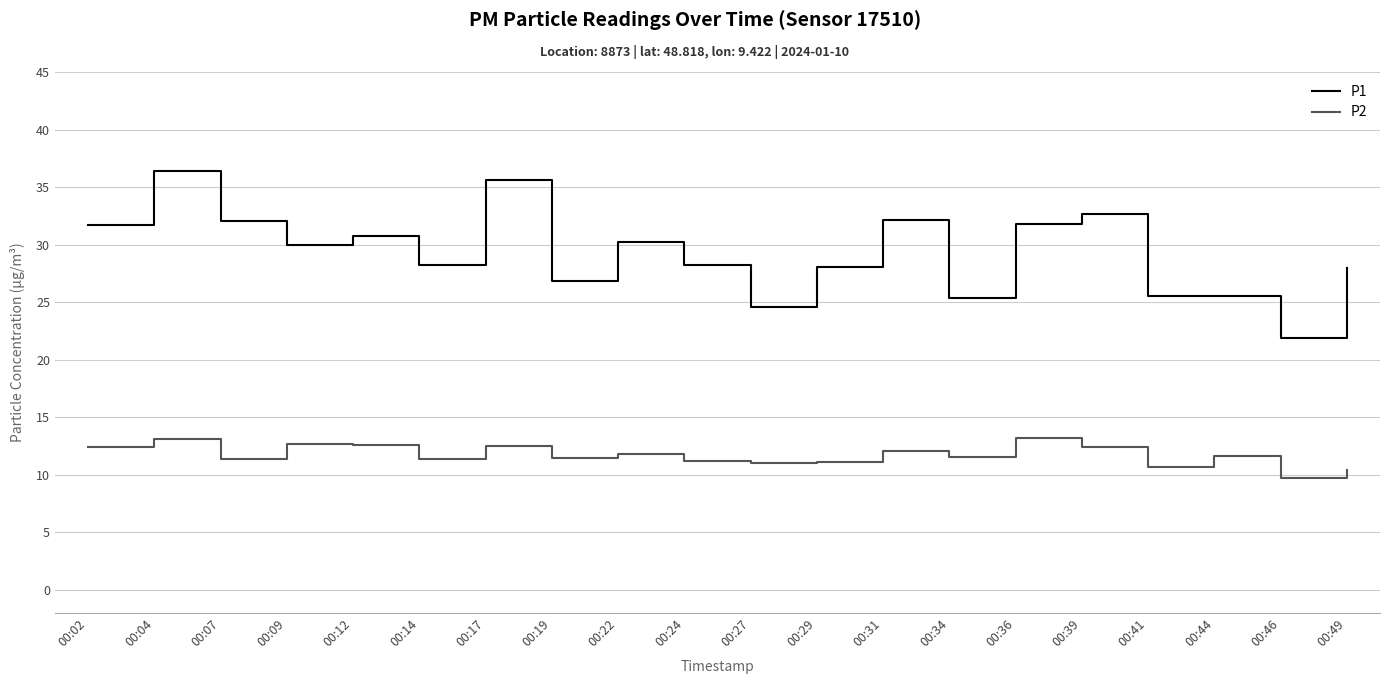

List the series in order of their peak value, highest first.

P1, P2